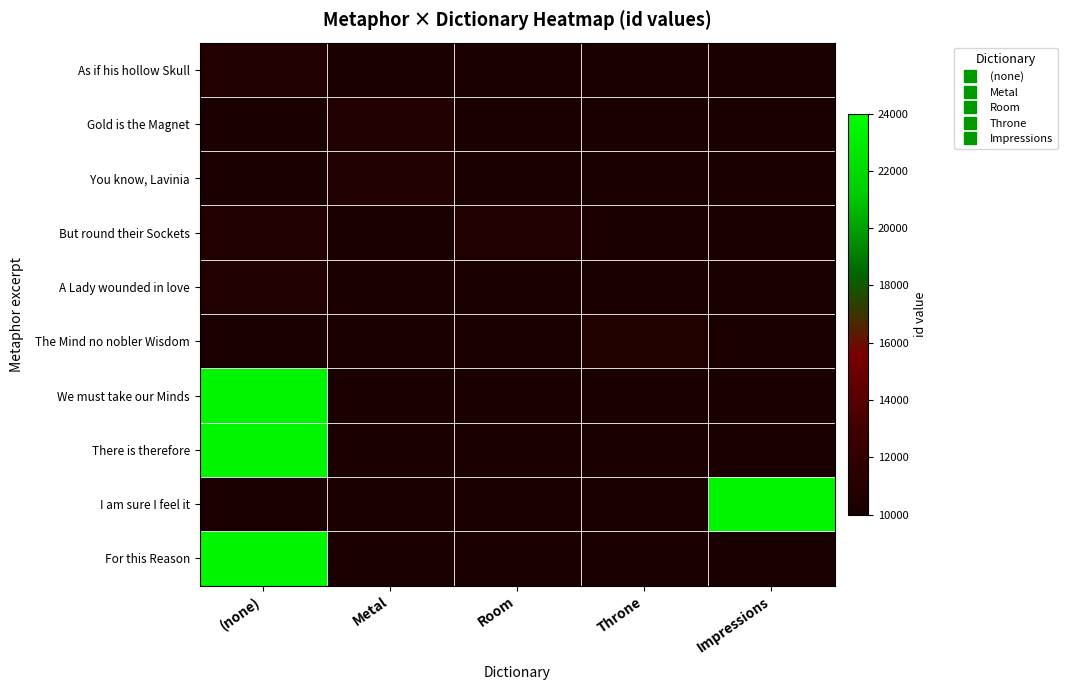

Which has a higher value, Room or Metal?

Metal